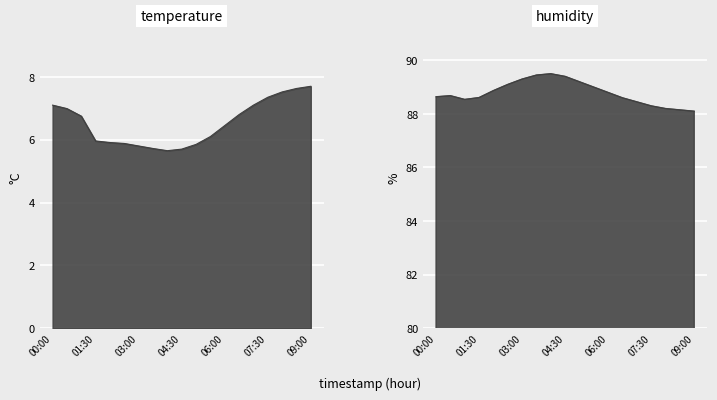

True or false: humidity has a value of 89.5 at 03:30.

True